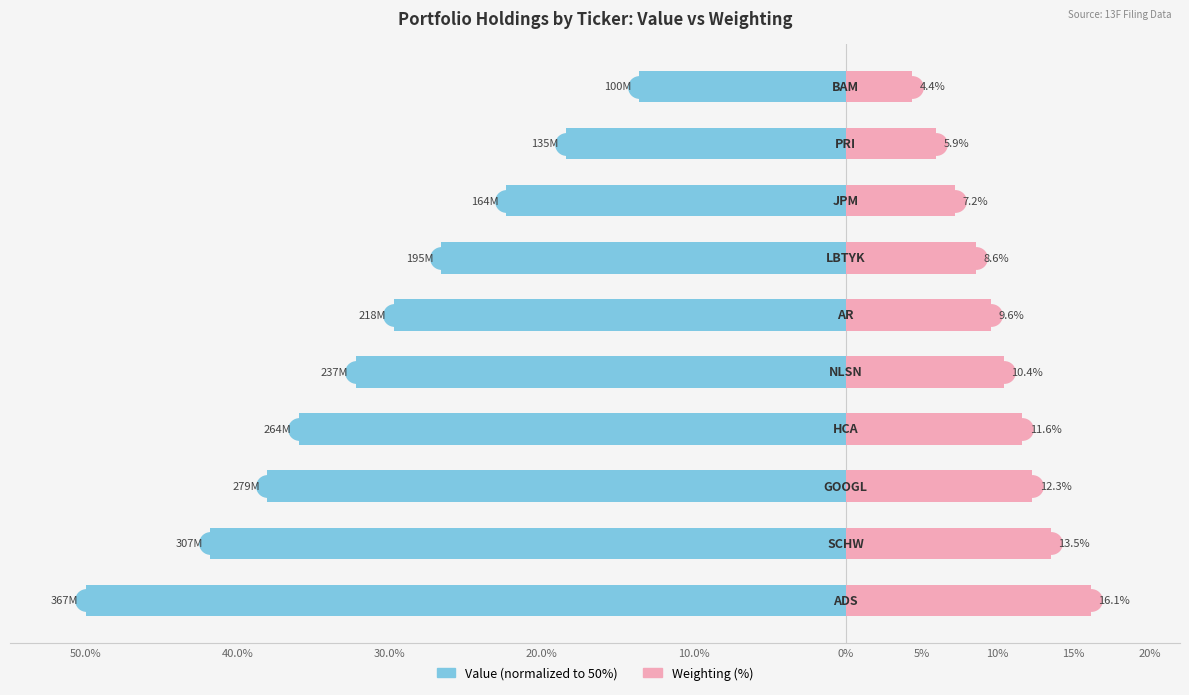

What is the difference between the maximum and minimum values in the Value (normalized) series?

36.4